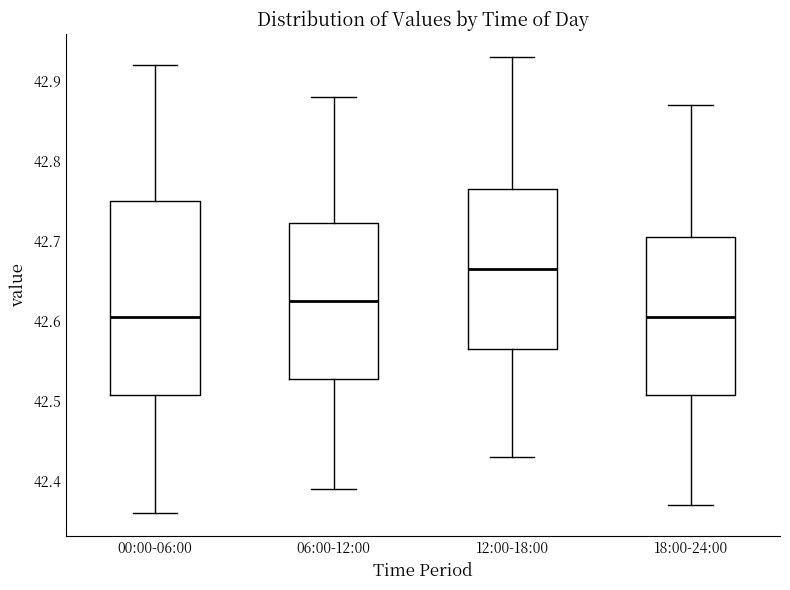

Where does the upper whisker of the box for 06:00-12:00 end on the y-axis? The values are not printed on the chart, so give them approximately, as read against the axis.

42.88